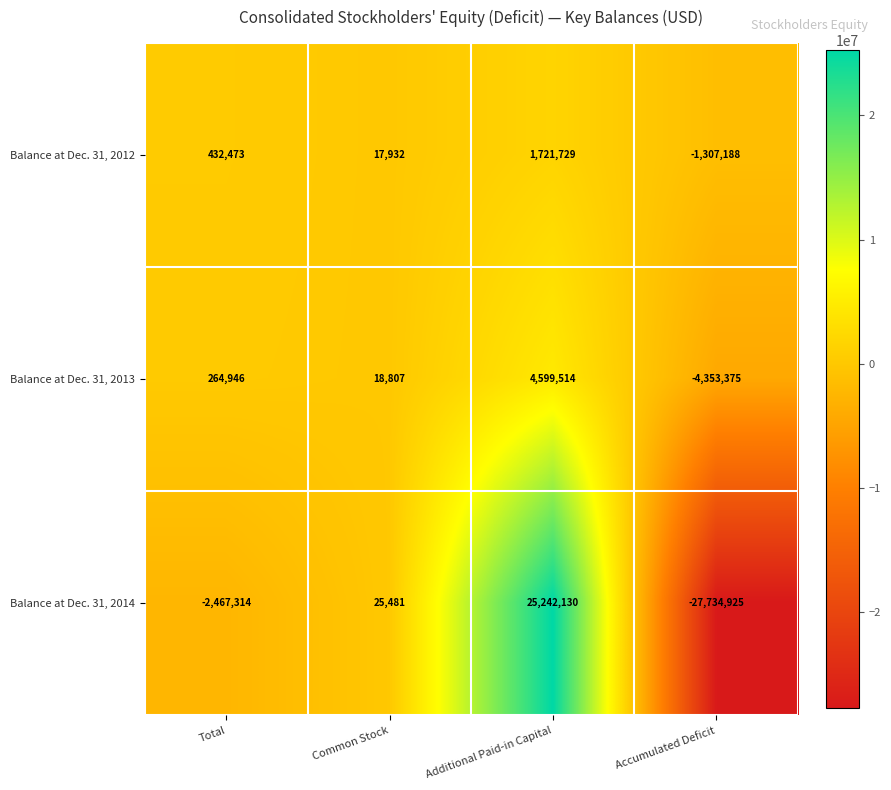

At which category is the sum across all series the highest?

Additional Paid-in Capital